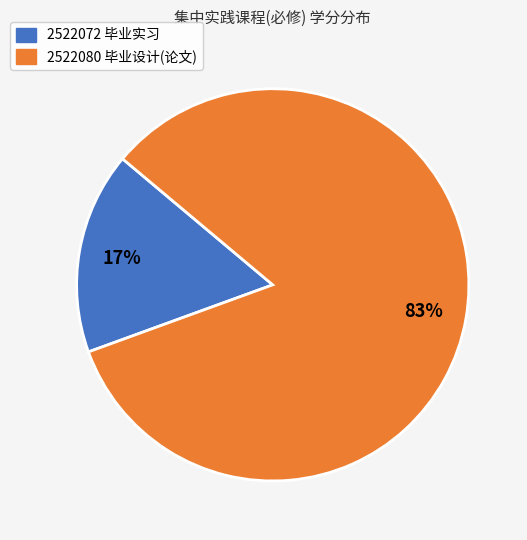

Rank the categories by value from highest to lowest.

2522080 毕业设计(论文), 2522072 毕业实习